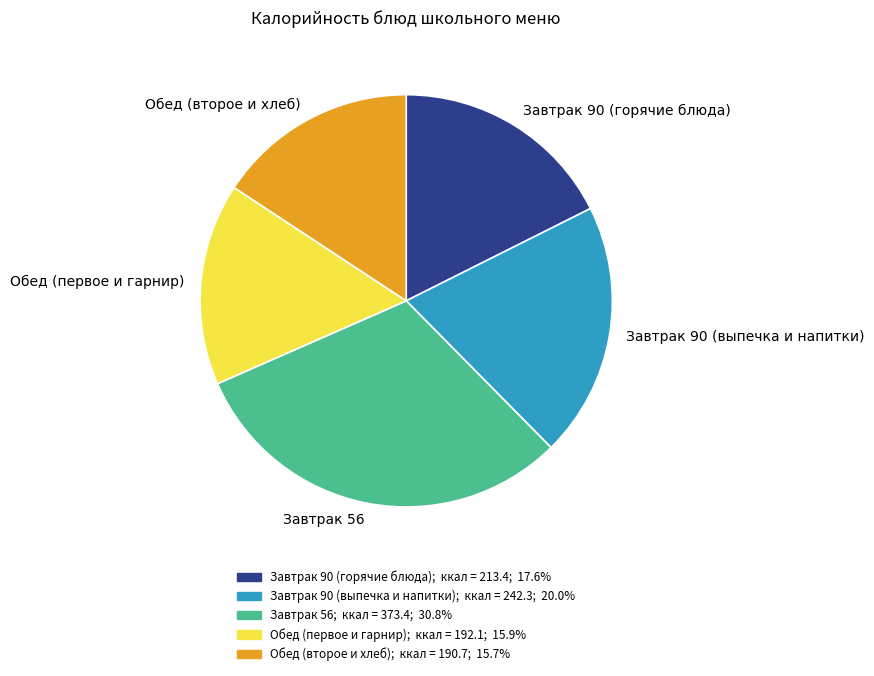

Which slice is the largest?

Завтрак 56